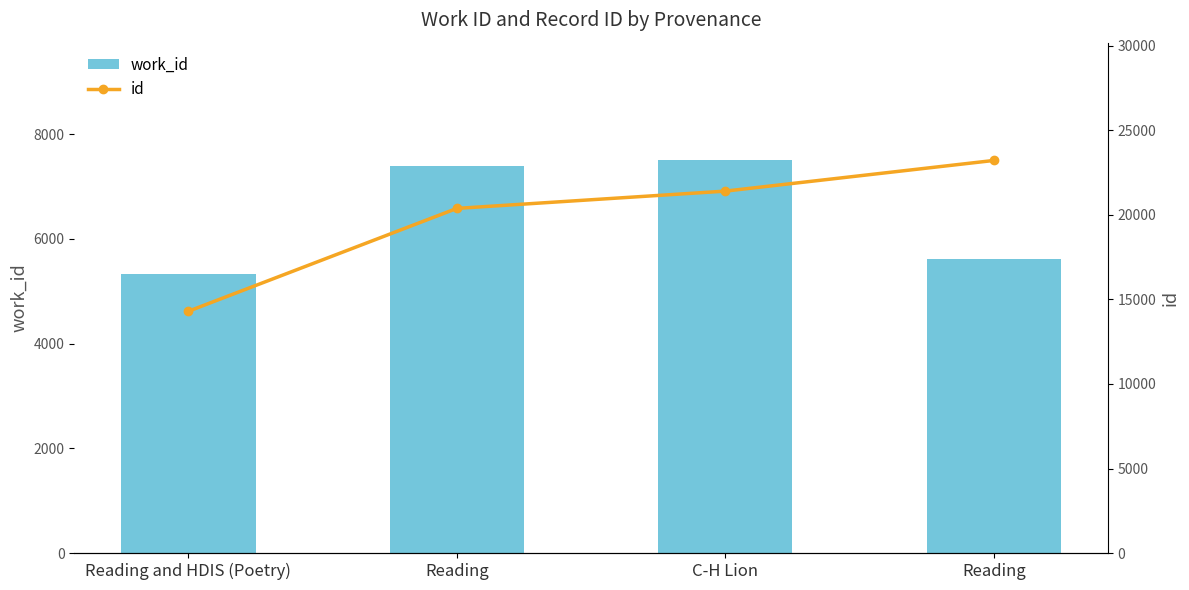

True or false: id has a value of 20387 at Reading.

True